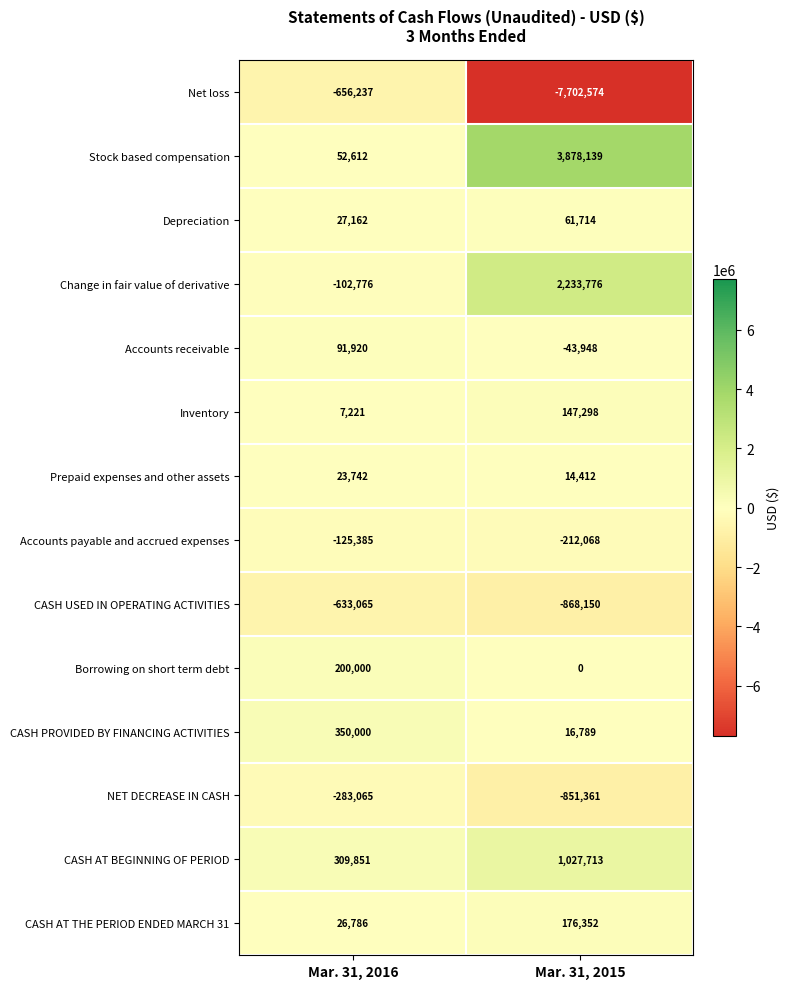

Which category has the lowest value across all series?

Mar. 31, 2015